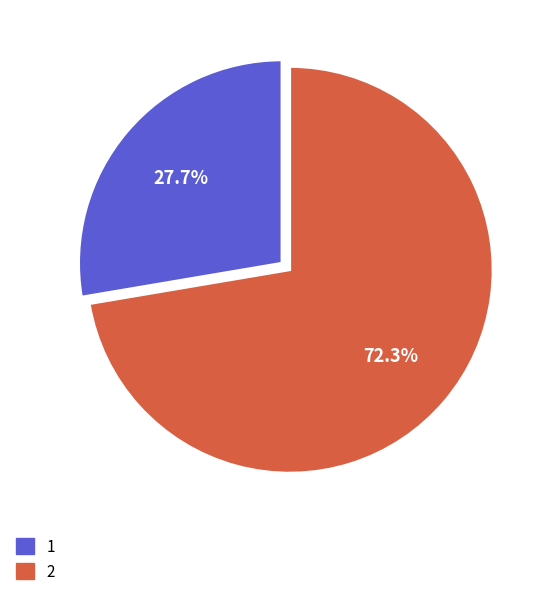

To the nearest percent, what percentage of the pie is 2?

72%